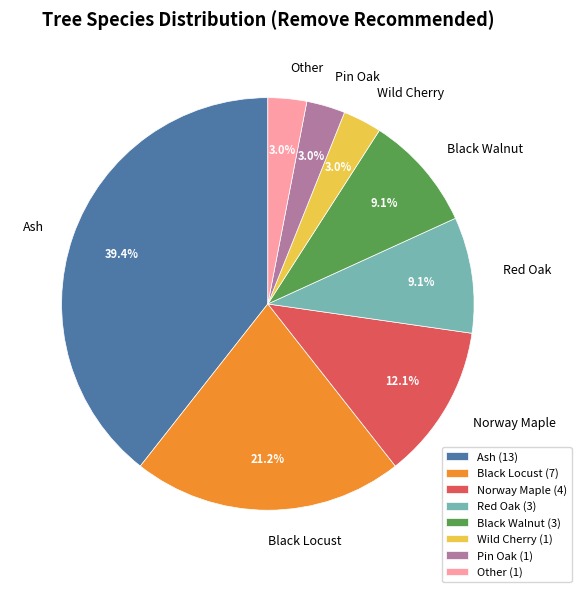

Is there any slice that represents more than half of the pie?

No